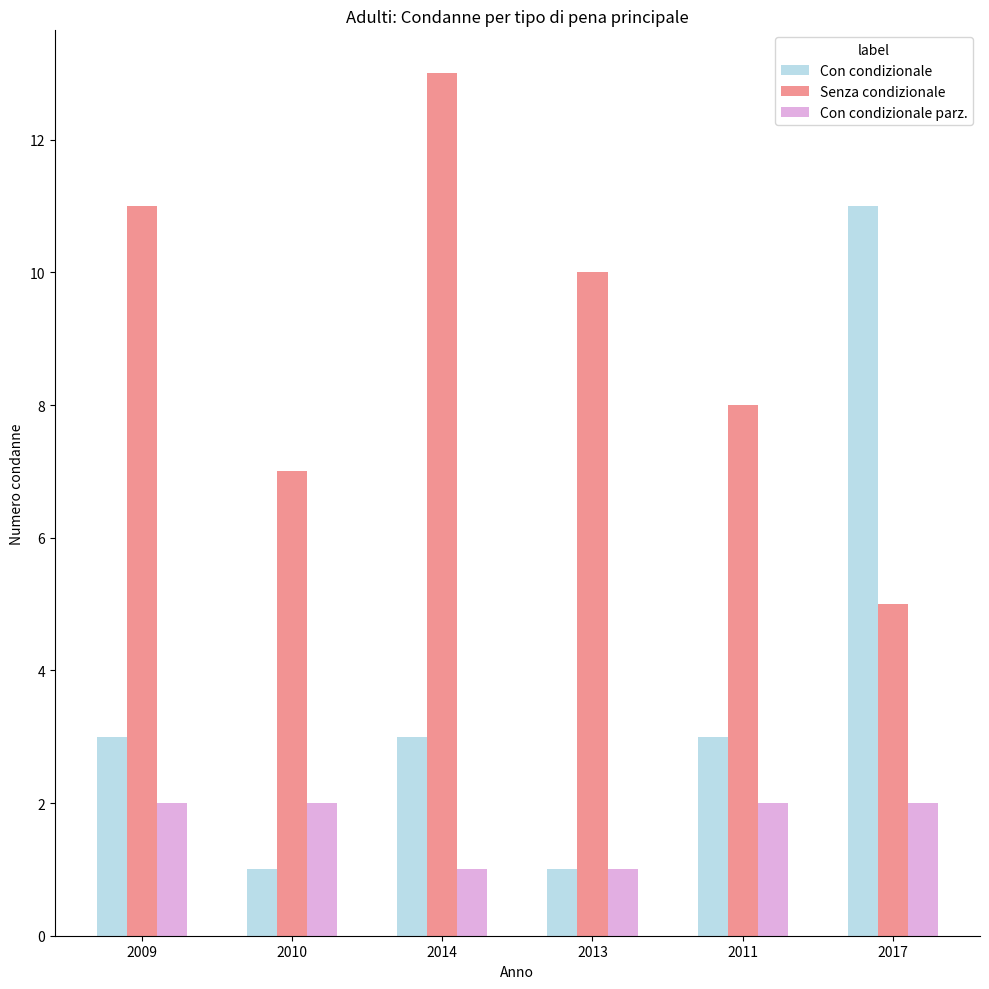

What is the highest value of the Con condizionale parz. series?

2